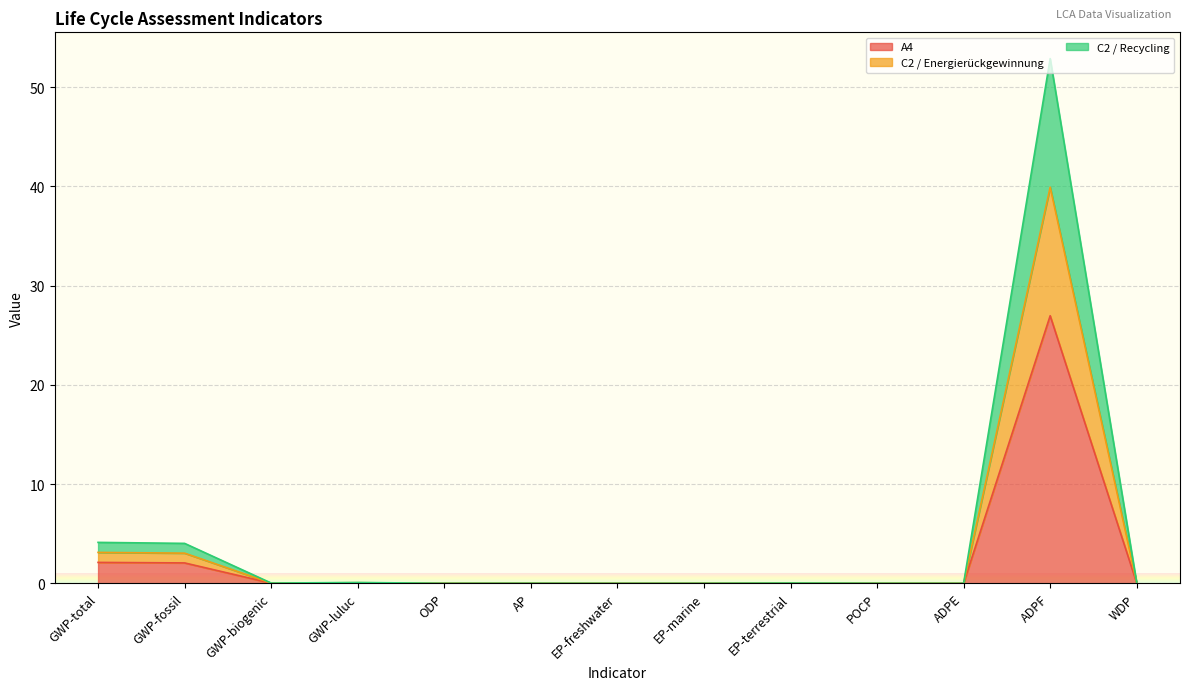

What is the maximum value for A4?

27.0